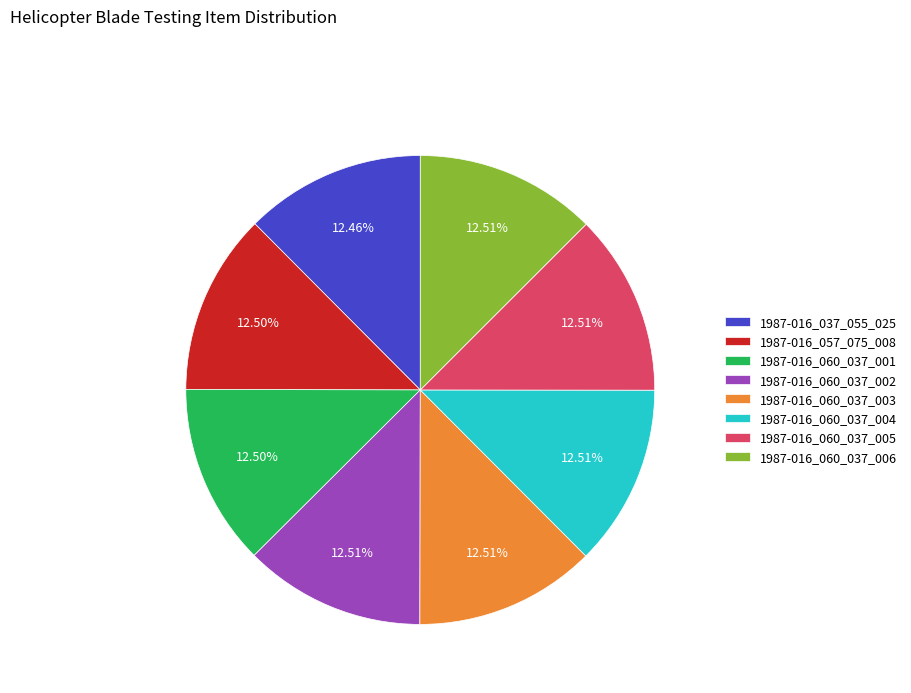

How many segments does this pie chart have?

8